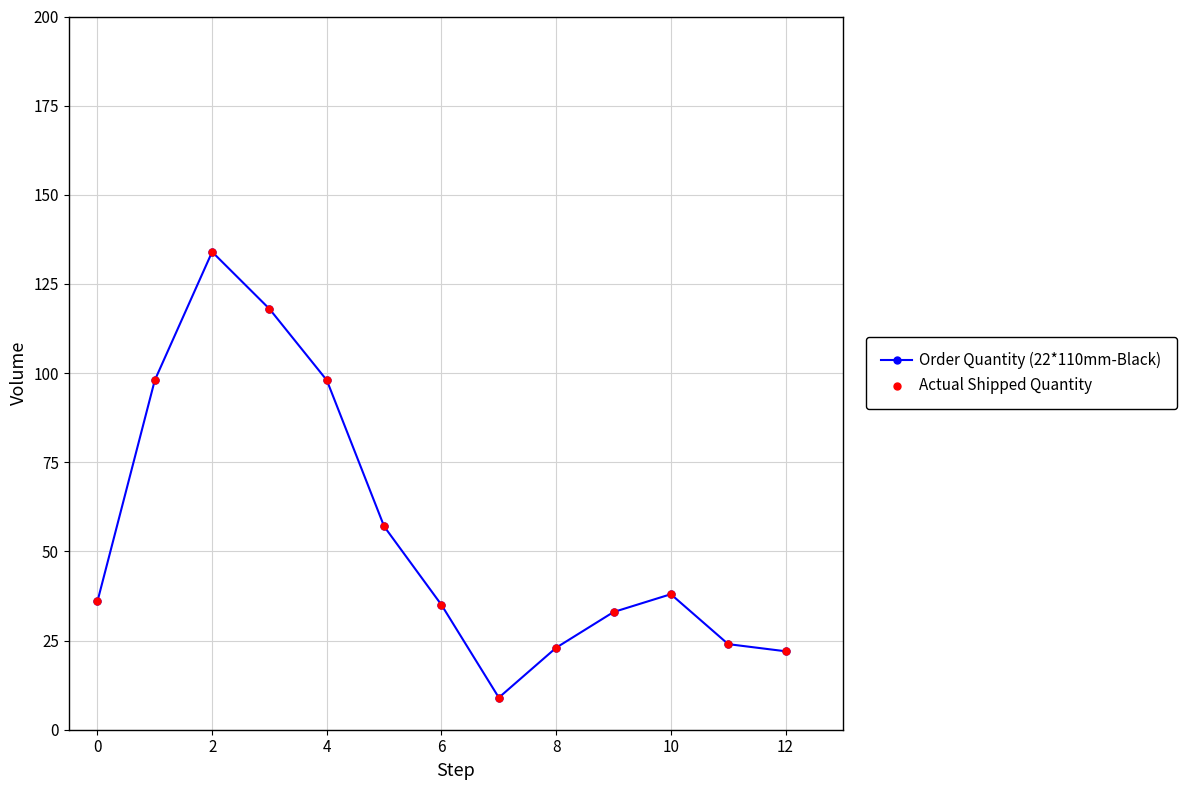

What is the minimum value shown in the chart?

9